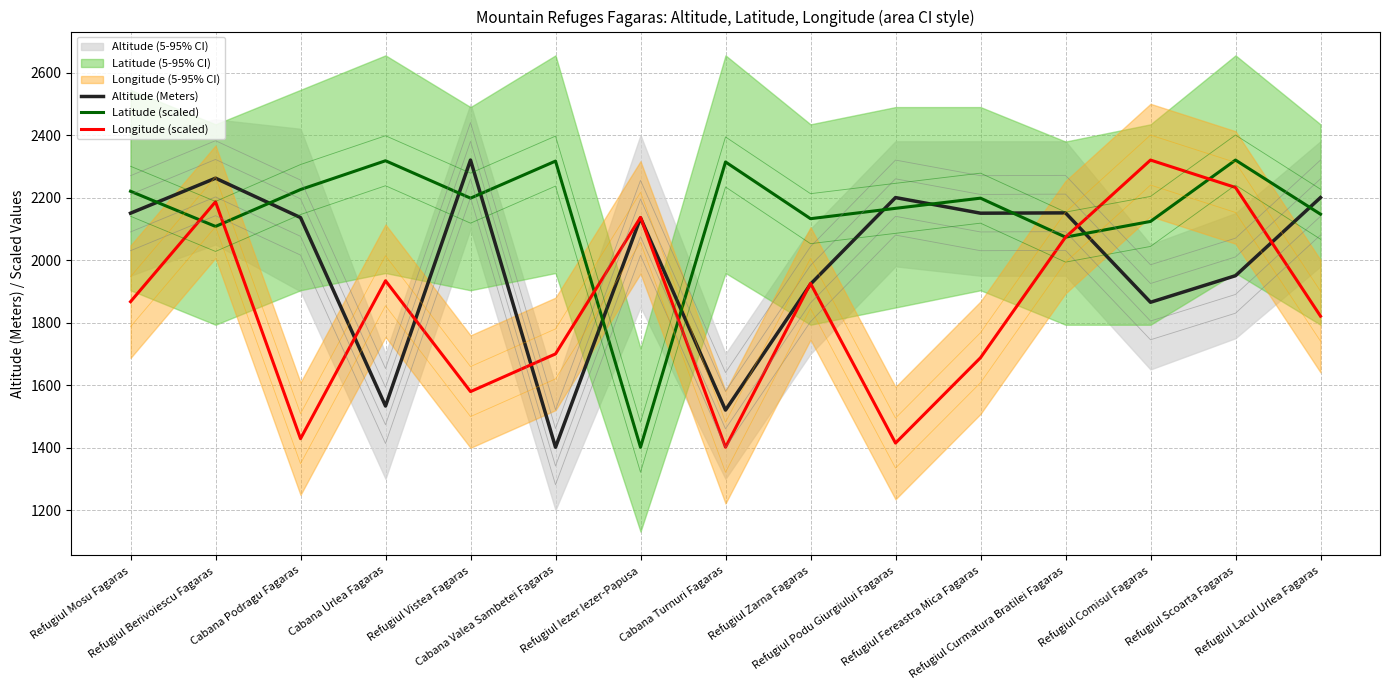

What are all the series names shown in the legend?

Altitude (Meters), Latitude (scaled), Longitude (scaled)